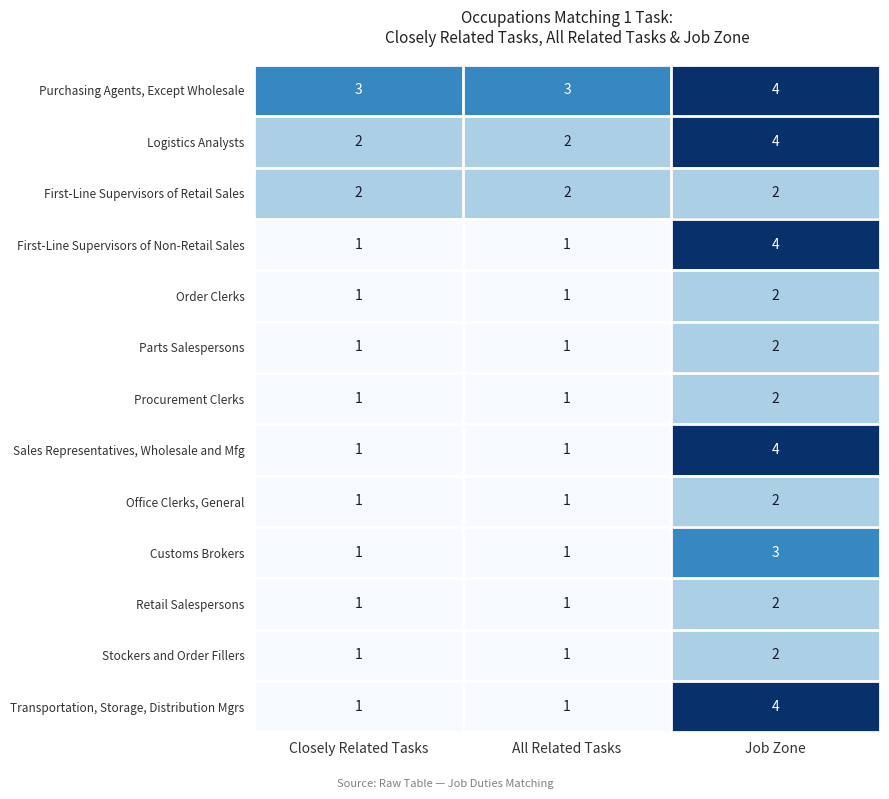

Count the Sales Representatives, Wholesale and Mfg values in the range 1 to 4.

3